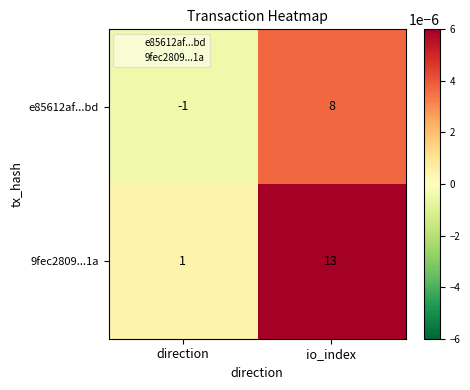

Is the value of e85612af...bd at io_index greater than the value of 9fec2809...1a at direction?

Yes